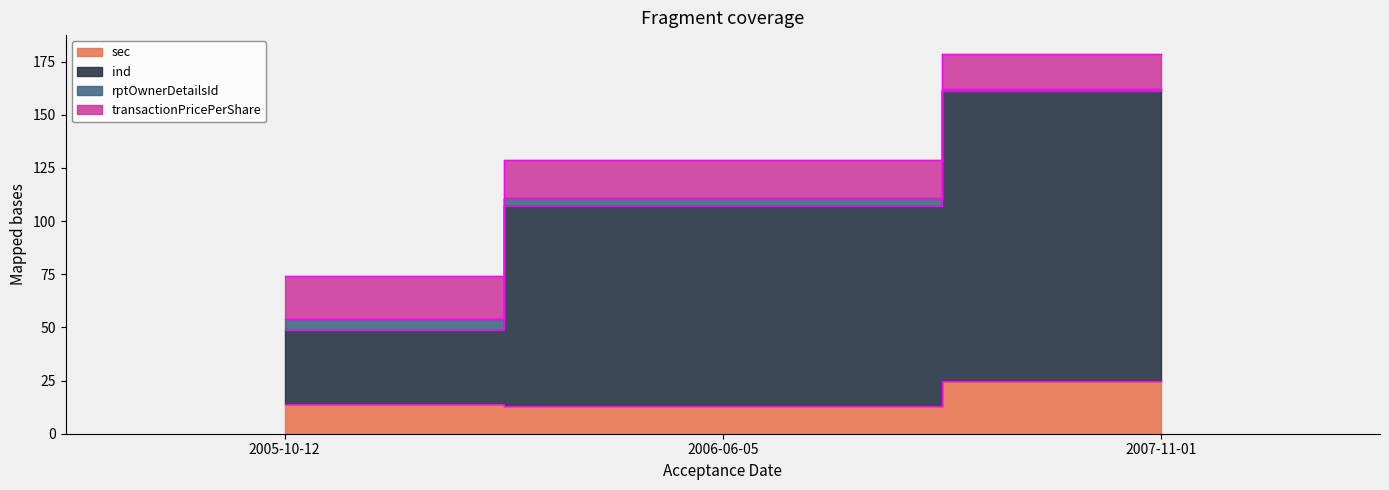

List the labels in order of transactionPricePerShare value, smallest first.

2005-10-12, 2006-06-05, 2007-11-01